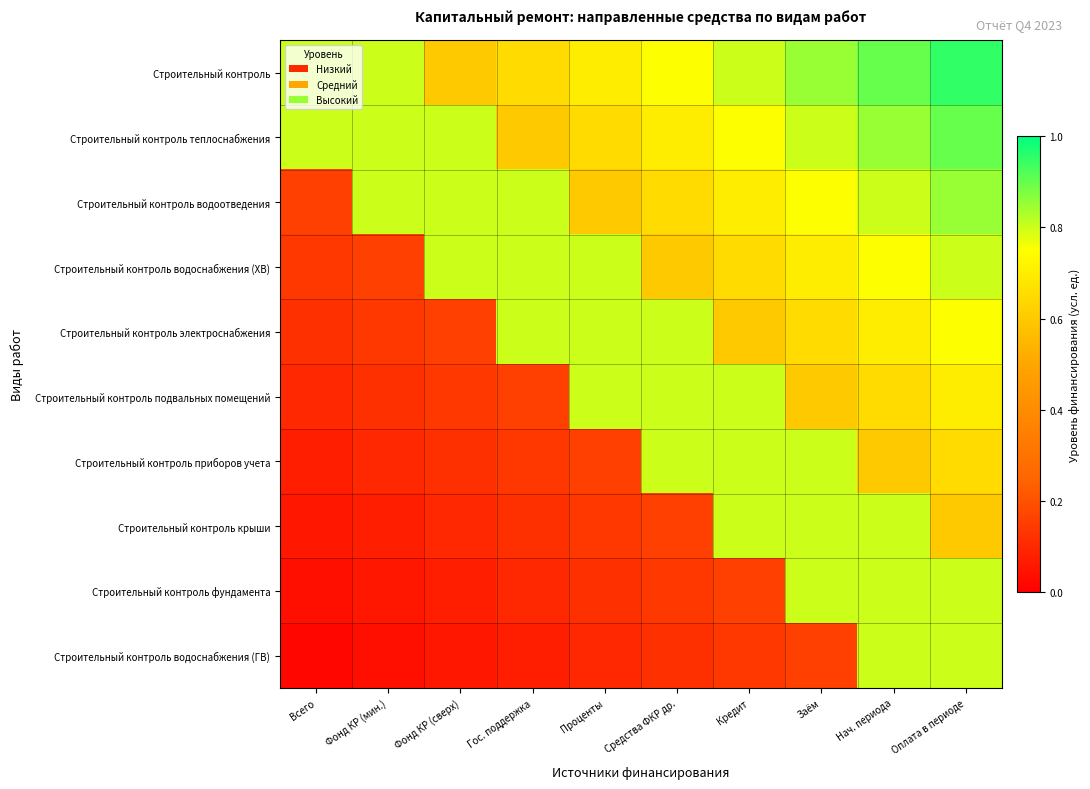

Which has a higher value, Всего or Фонд КР (мин.)?

Всего